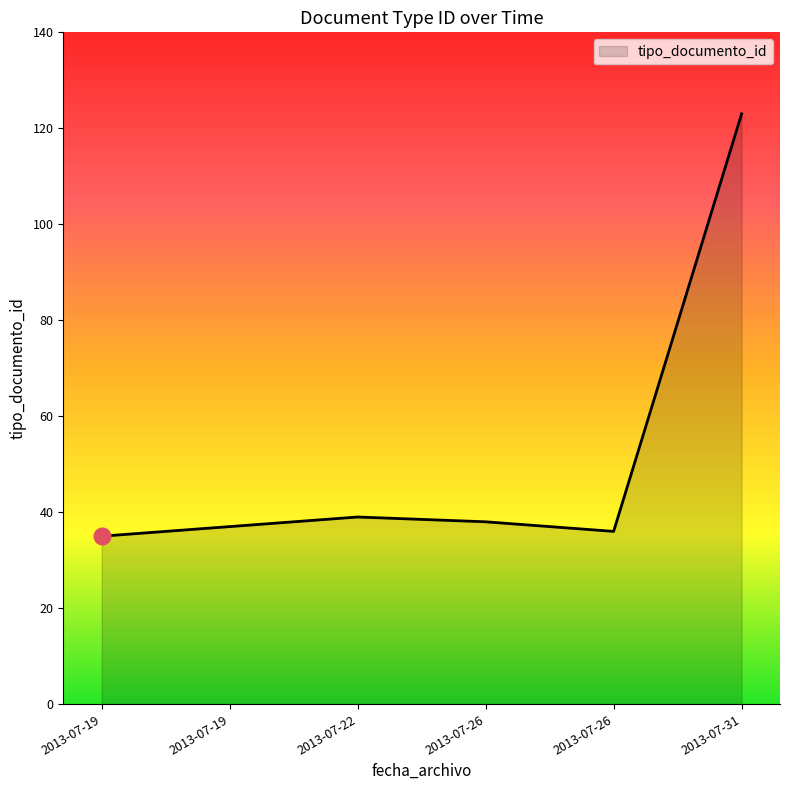

How many lines are shown in the chart?

1